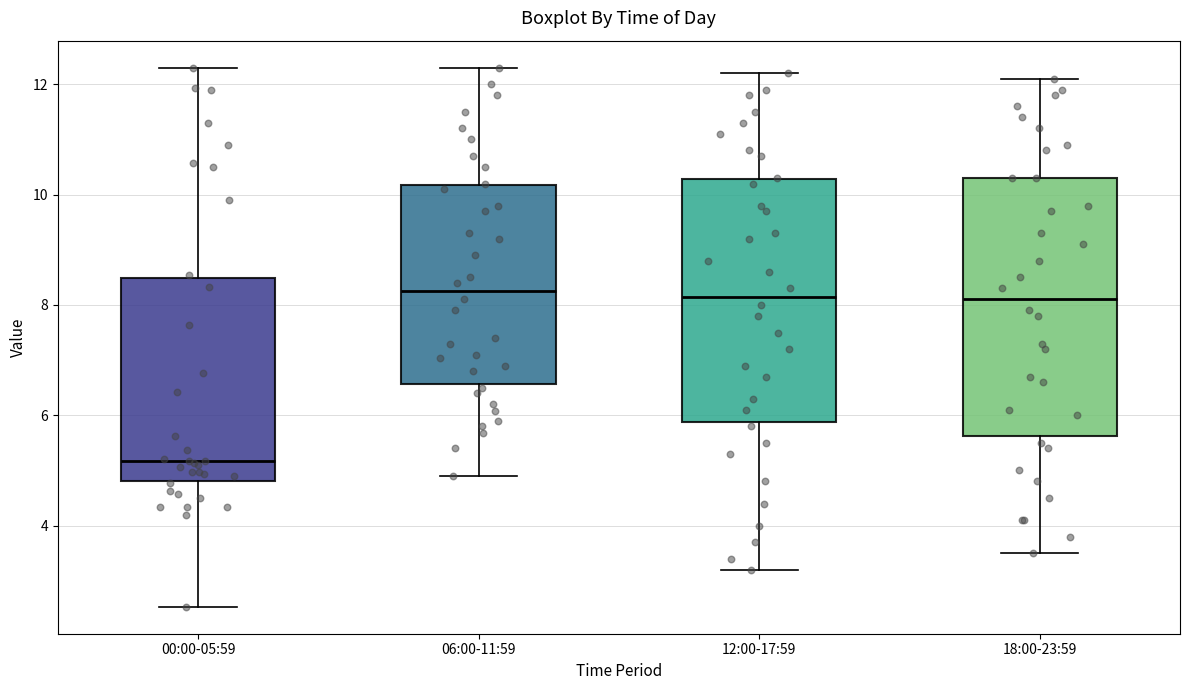

Reading left to right, read every box against the y-axis: the position of its median line, the range the box covers, and the ends of its whiskers. The values are not printed on the chart, so give them approximately, as read against the axis.

00:00-05:59: median 5.2, box 4.8 to 8.4, whiskers 2.6 to 12.4
06:00-11:59: median 8.2, box 6.6 to 10.2, whiskers 5.0 to 12.4
12:00-17:59: median 8.2, box 5.8 to 10.2, whiskers 3.2 to 12.2
18:00-23:59: median 8.2, box 5.6 to 10.4, whiskers 3.6 to 12.2